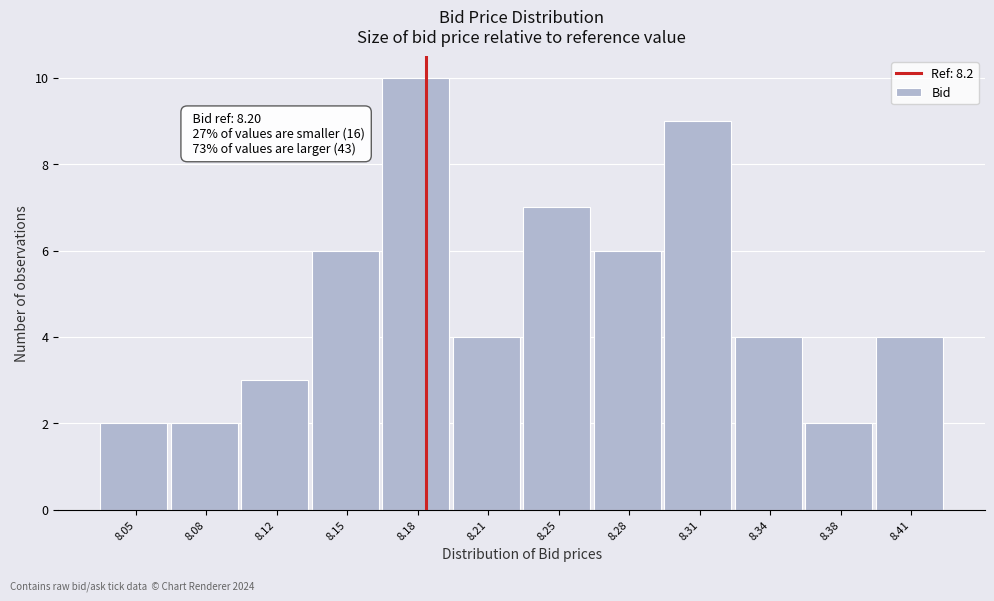

Reading right to left, extract all data points from this chart.

4	2	4	9	6	7	4	10	6	3	2	2